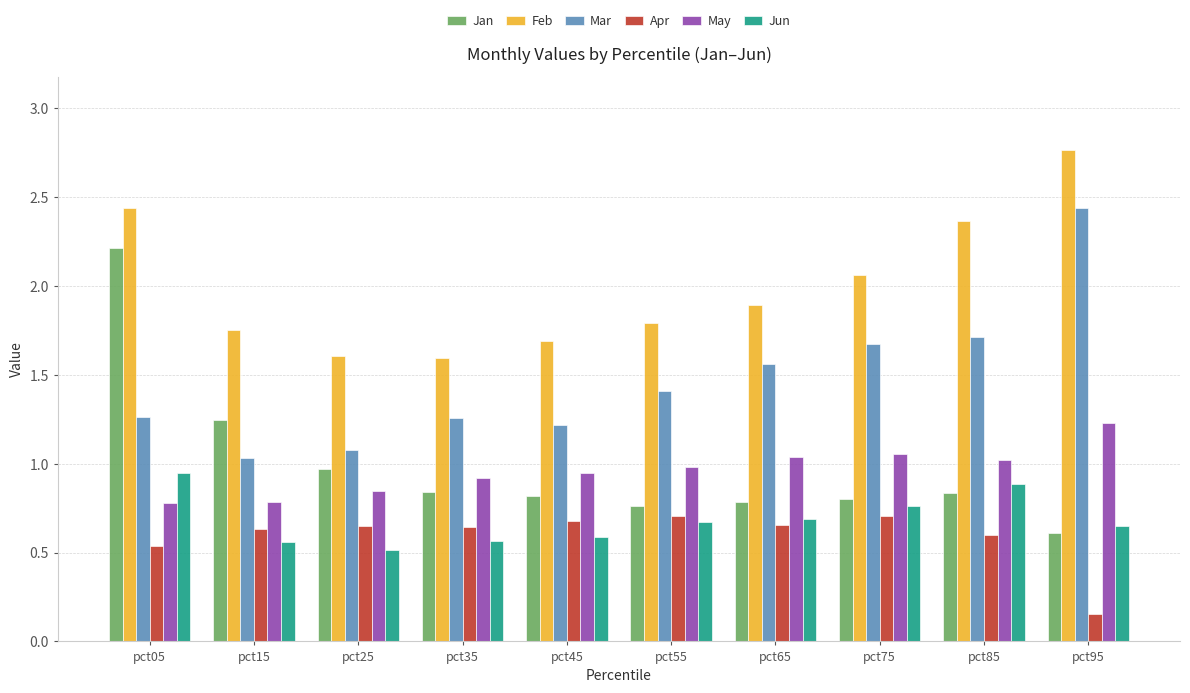

Between pct85 and pct95, which series saw the biggest shift?

Mar